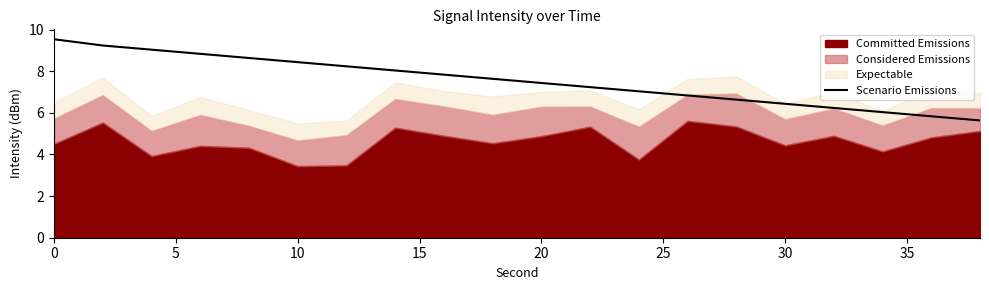

How many lines are shown in the chart?

1